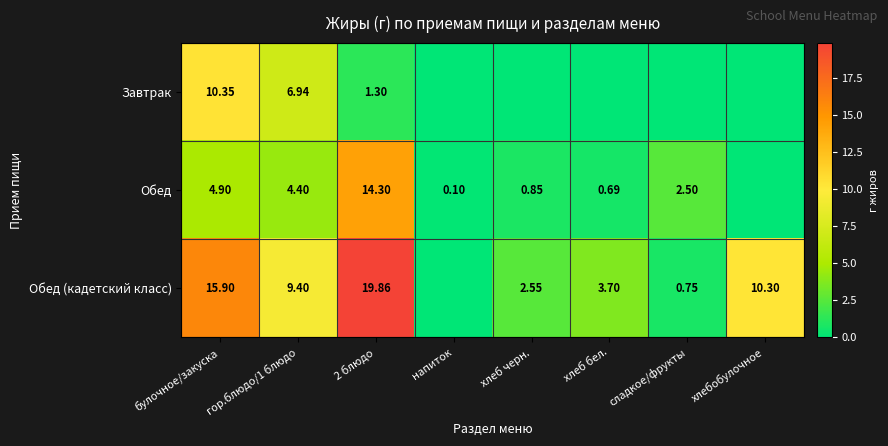

At гор.блюдо/1 блюдо, list the series in order from largest to smallest.

Обед (кадетский класс), Завтрак, Обед